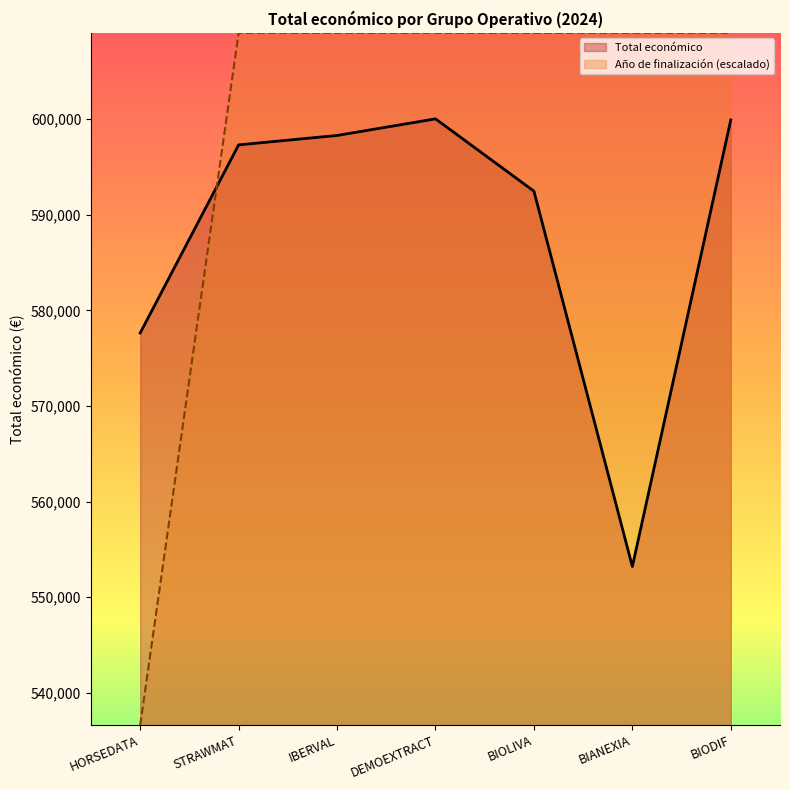

How many values are below 597320?

3